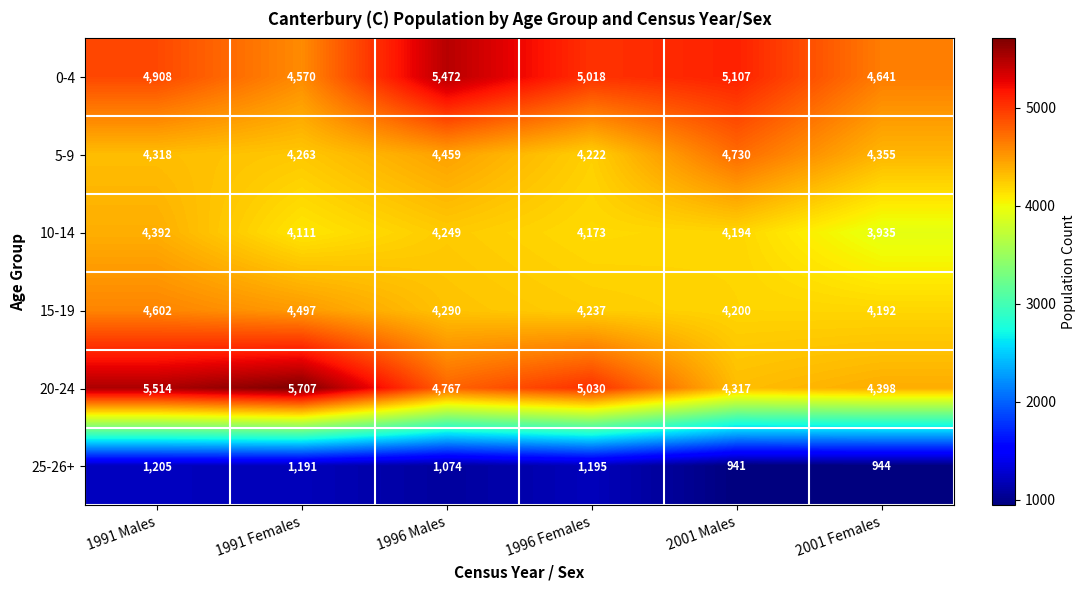

True or false: 15-19 has a value of 4290 at 1996 Males.

True